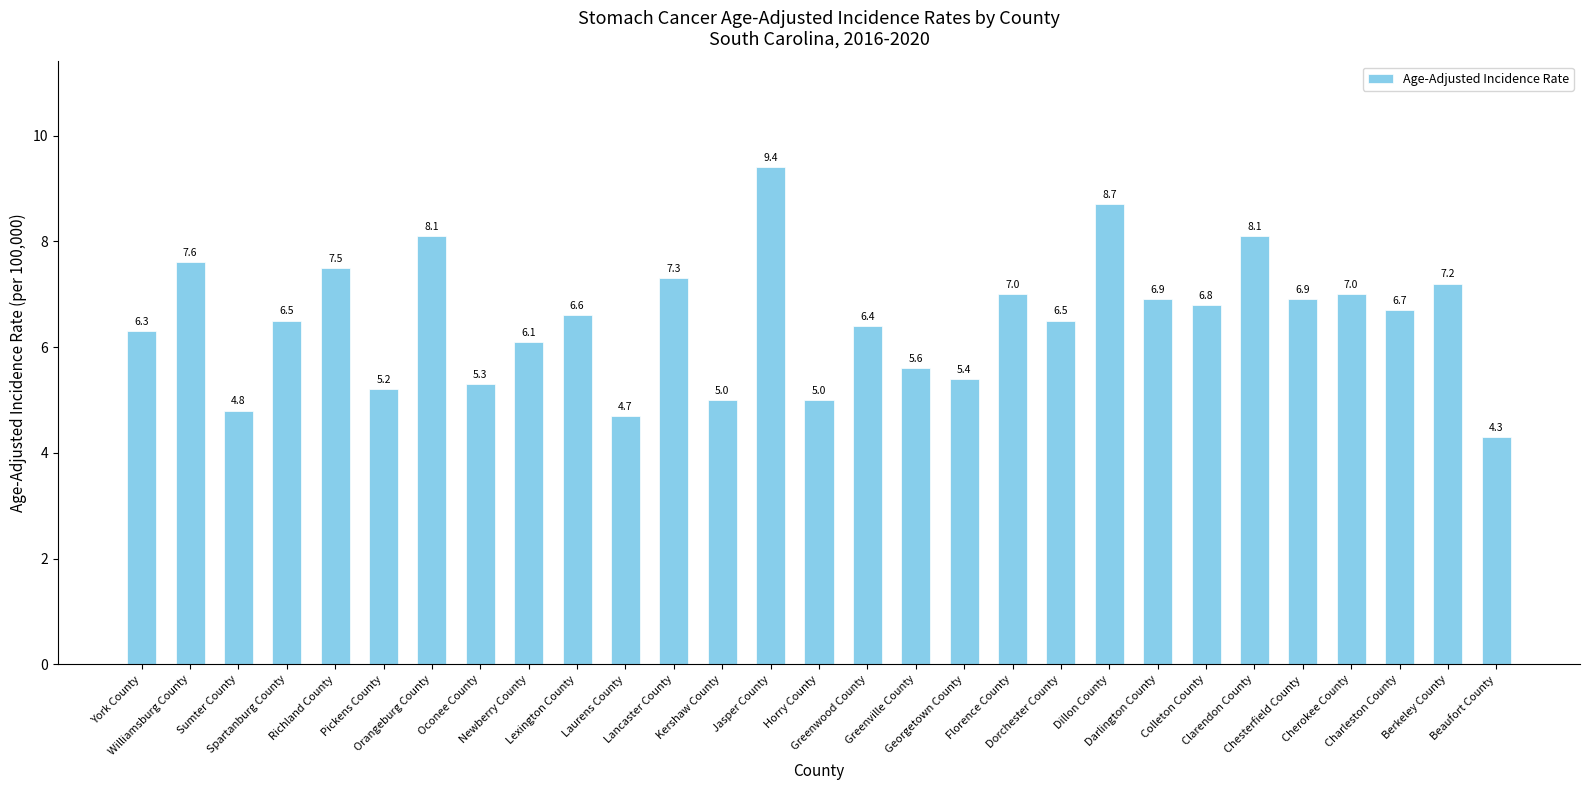

True or false: the data shows 4.8 at Sumter County.

True